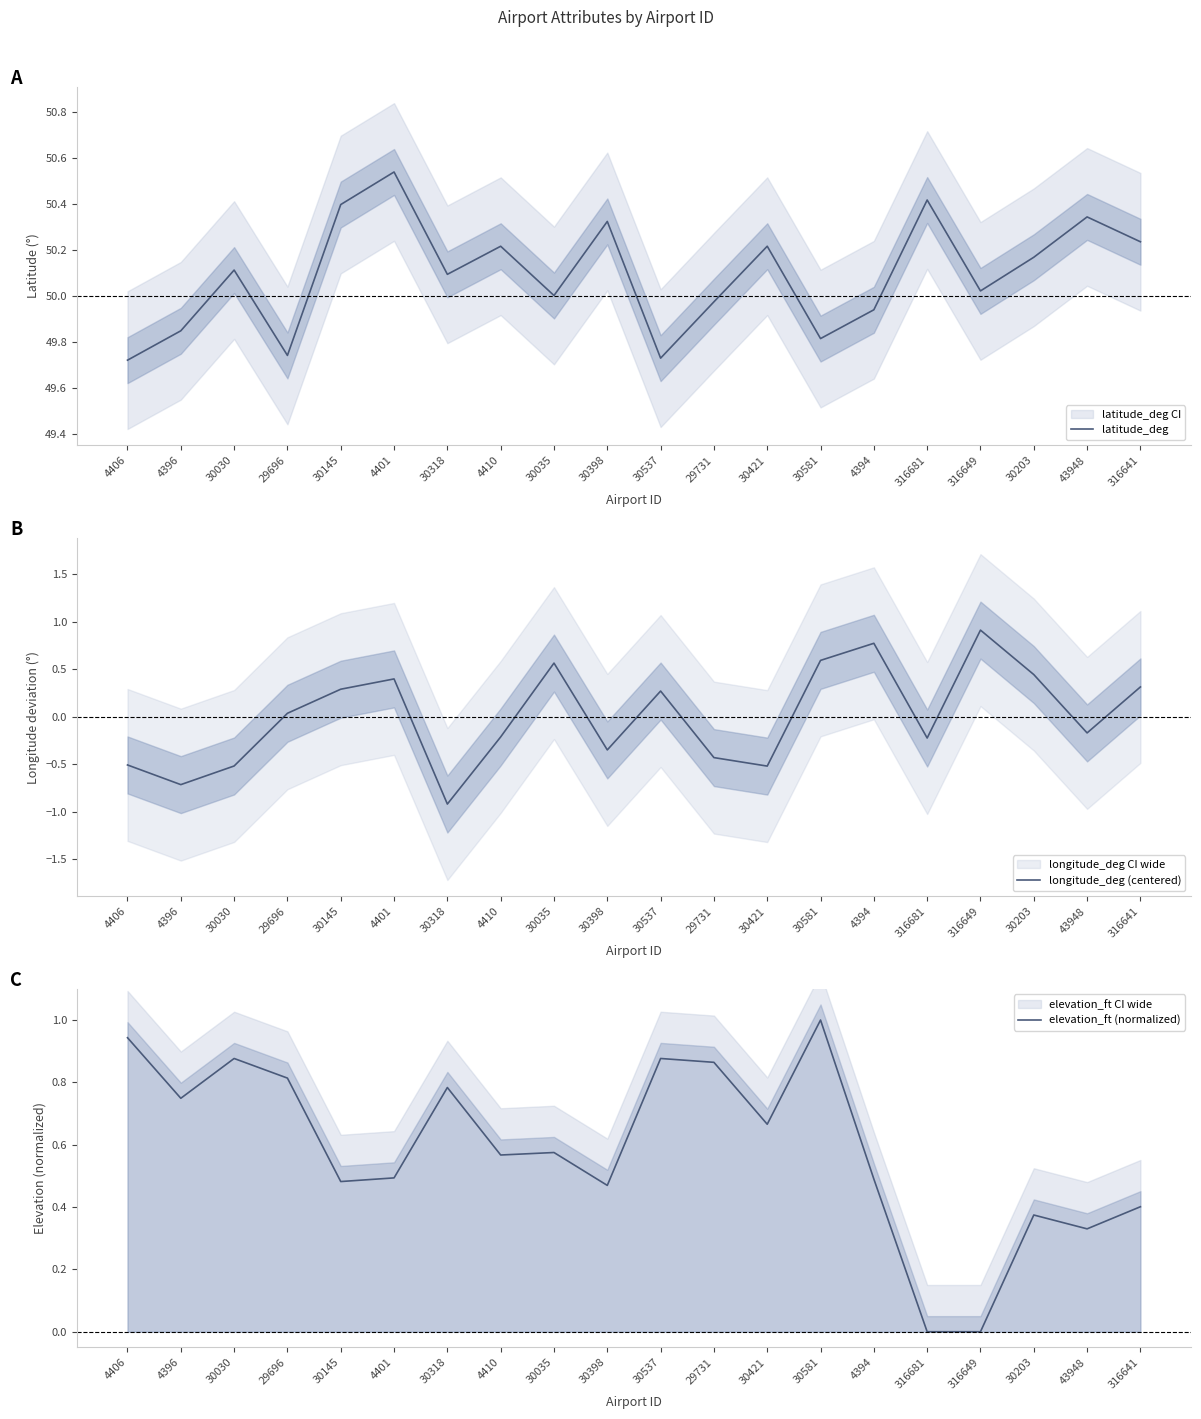

True or false: latitude_deg has a value of 83.2 at 29696.

False